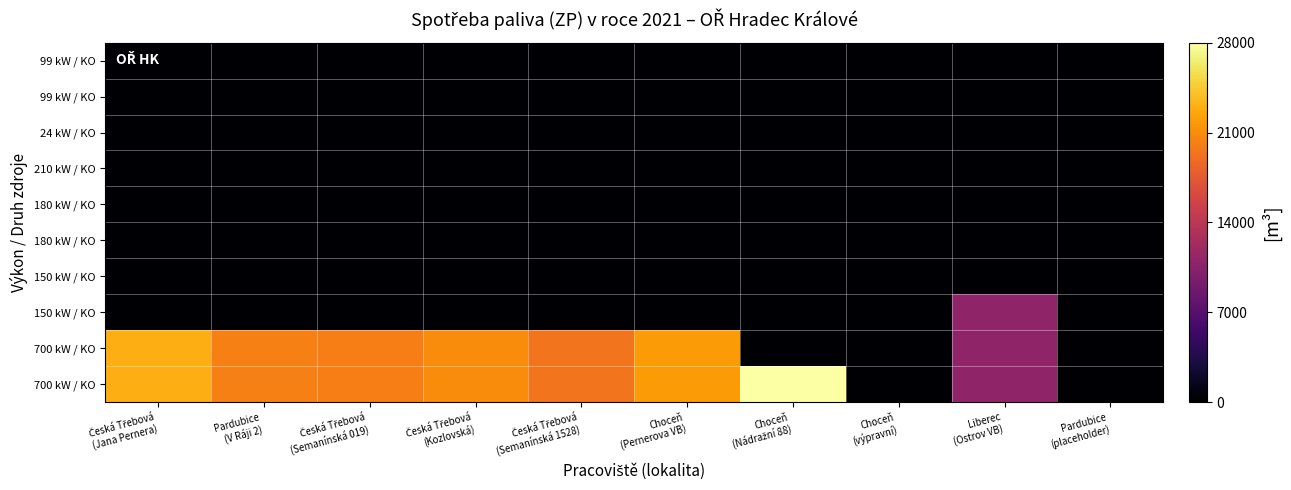

Between Česká Třebová
(Semanínská 1528) and Choceň
(Pernerova VB), which is larger?

Choceň
(Pernerova VB)